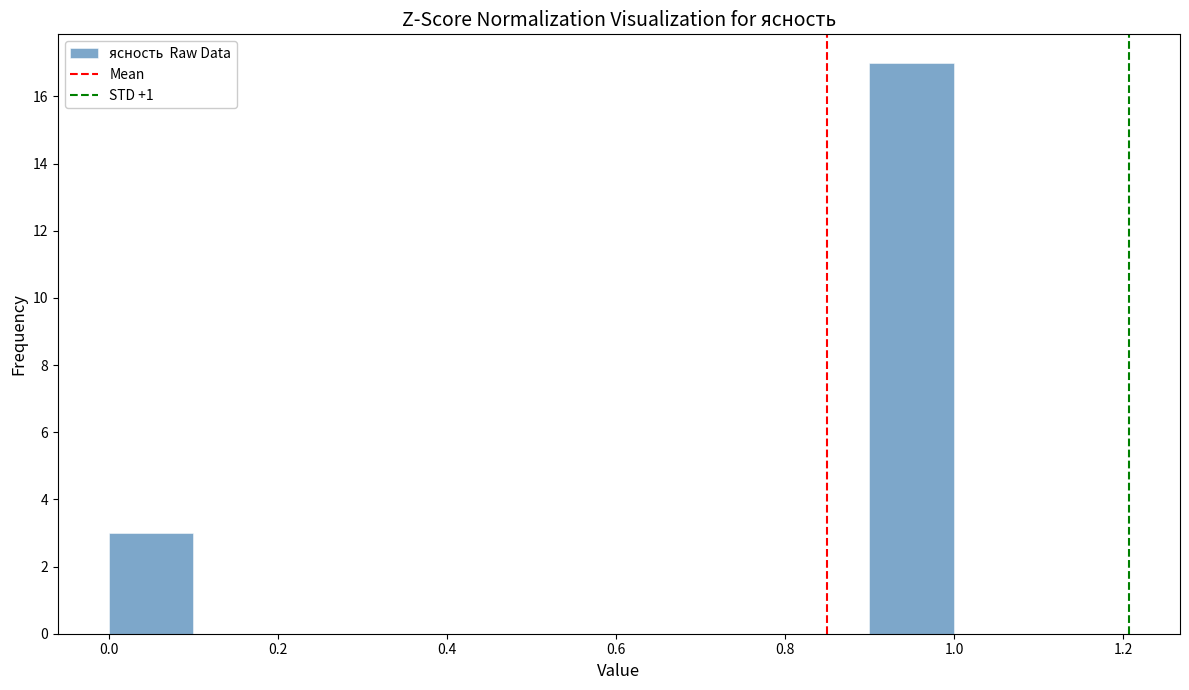

Reading left to right, transcribe this chart: for each bar, give the range it covers on the x-axis and its height. The values are not printed on the chart, so give them approximately, as read against the axis.

0.0 to 0.1: 3
0.1 to 0.2: 0
0.2 to 0.3: 0
0.3 to 0.4: 0
0.4 to 0.5: 0
0.5 to 0.6: 0
0.6 to 0.7: 0
0.7 to 0.8: 0
0.8 to 0.9: 0
0.9 to 1.0: 17